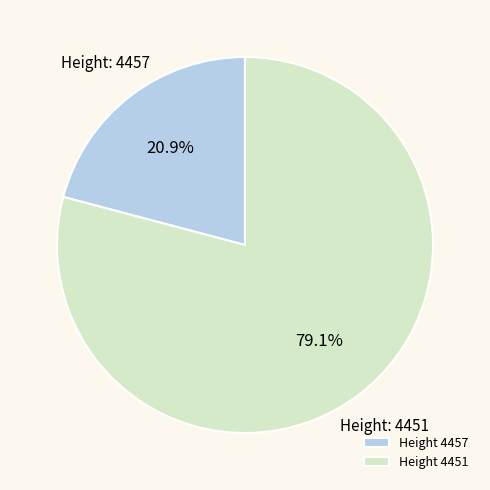

Which slice is the smallest?

Height 4457